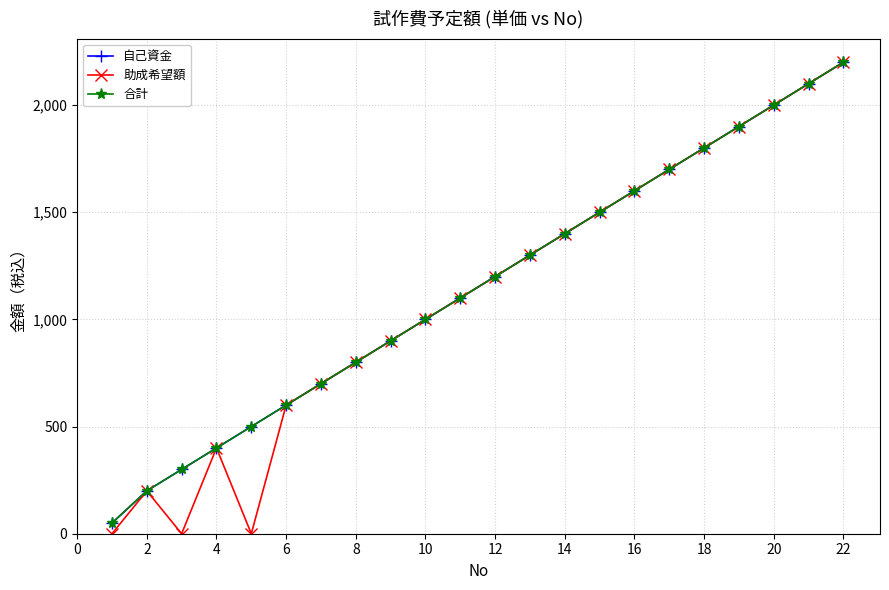

Does the chart have visible grid lines?

Yes